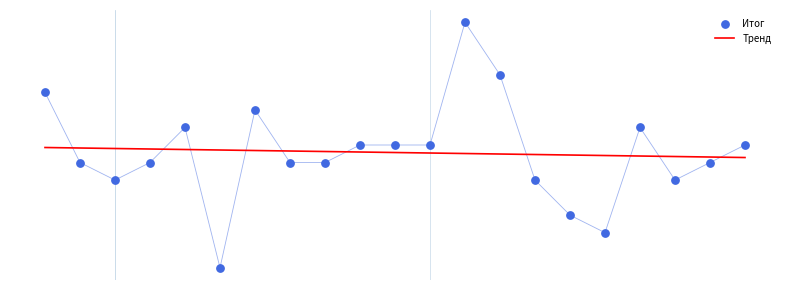

What is the change in value from Самушия to Соколов?

-2.0